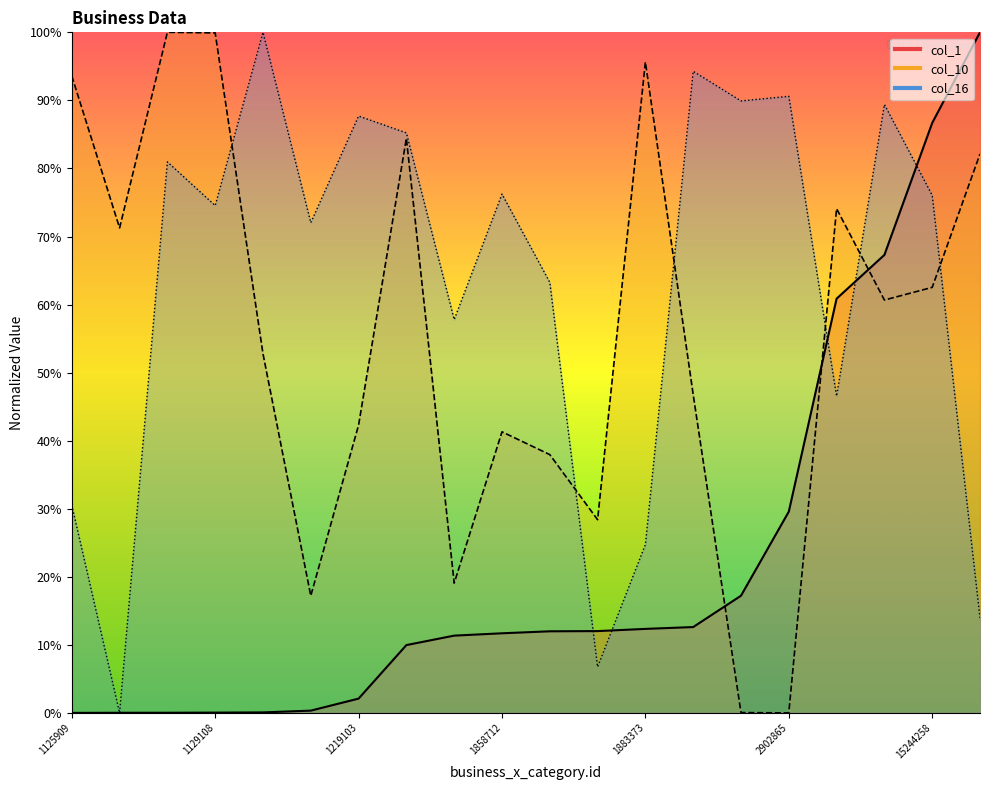

At which label does col_16 reach its minimum?

1127387